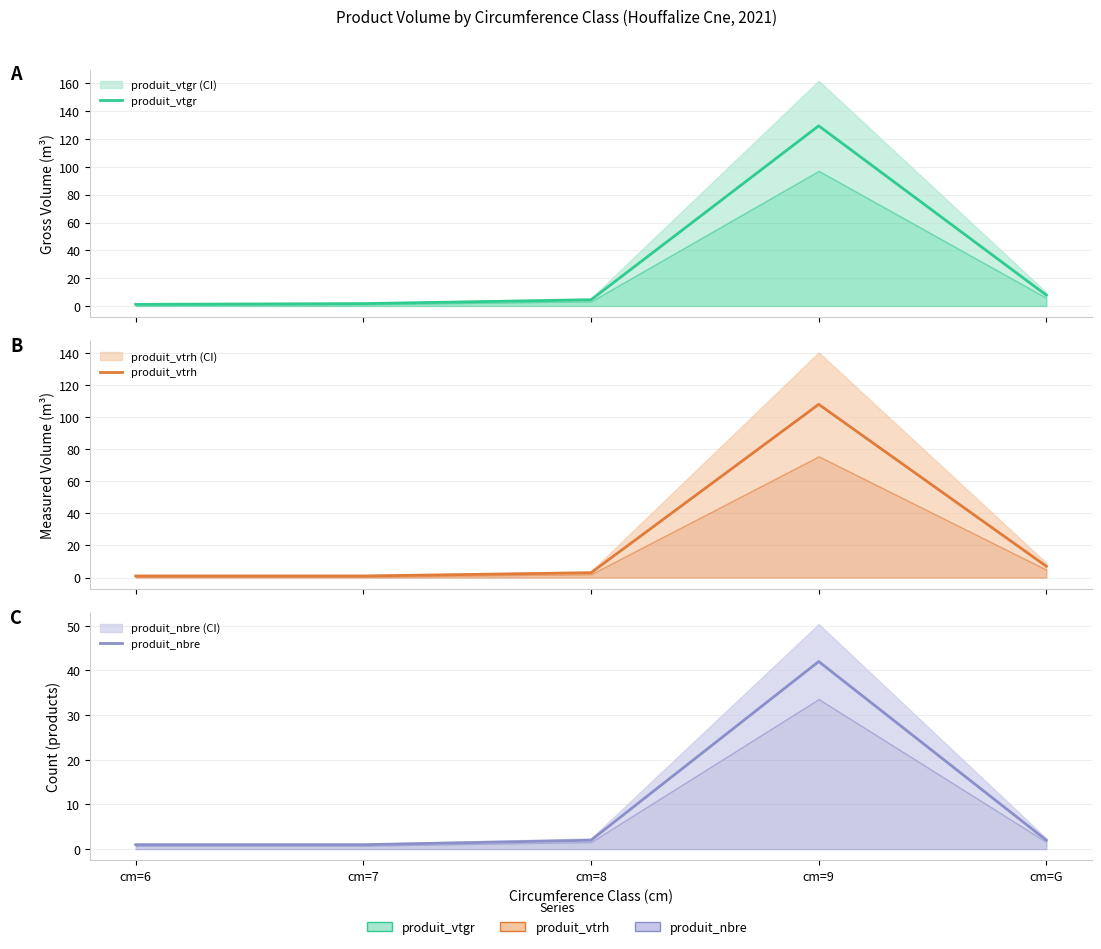

True or false: produit_vtrh has a value of 3.0 at cm=8.

True